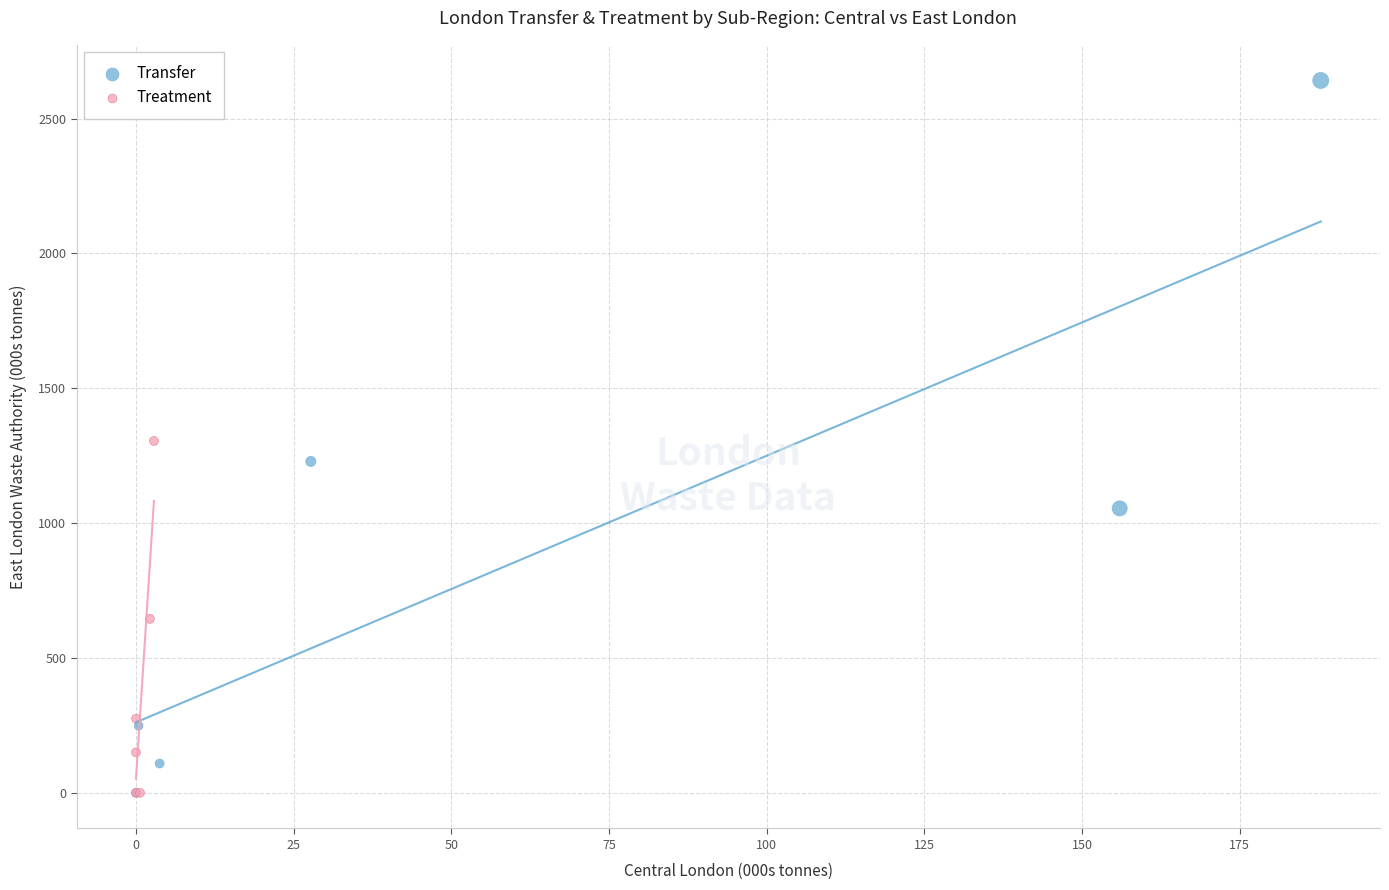

Which series contains the highest Y value?

Transfer